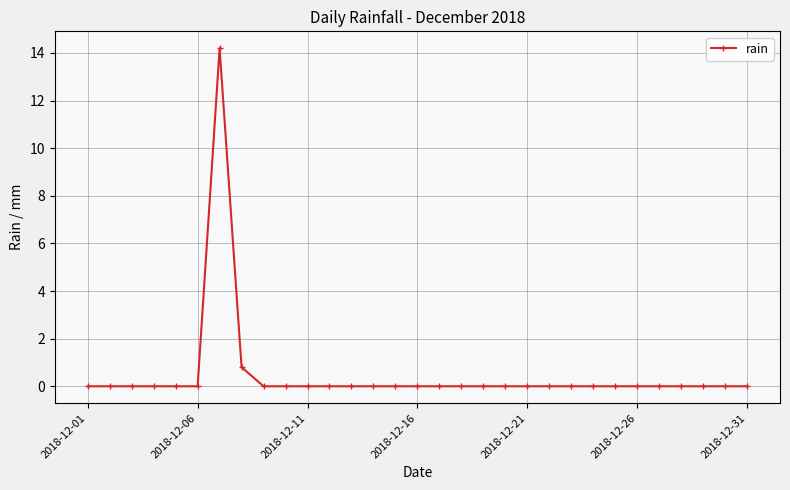

True or false: there are more than 0 points higher than both neighbors.

True